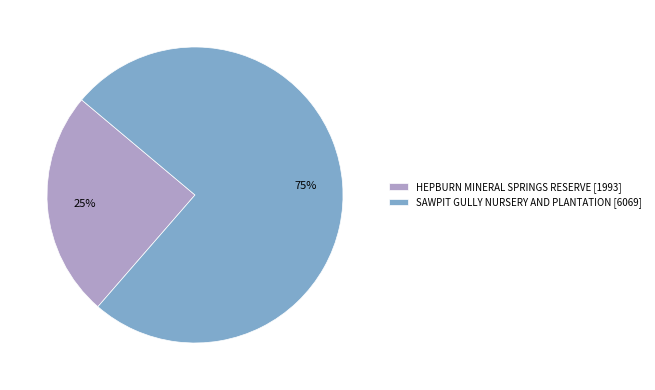

To the nearest percent, what portion does HEPBURN MINERAL SPRINGS RESERVE represent?

25%